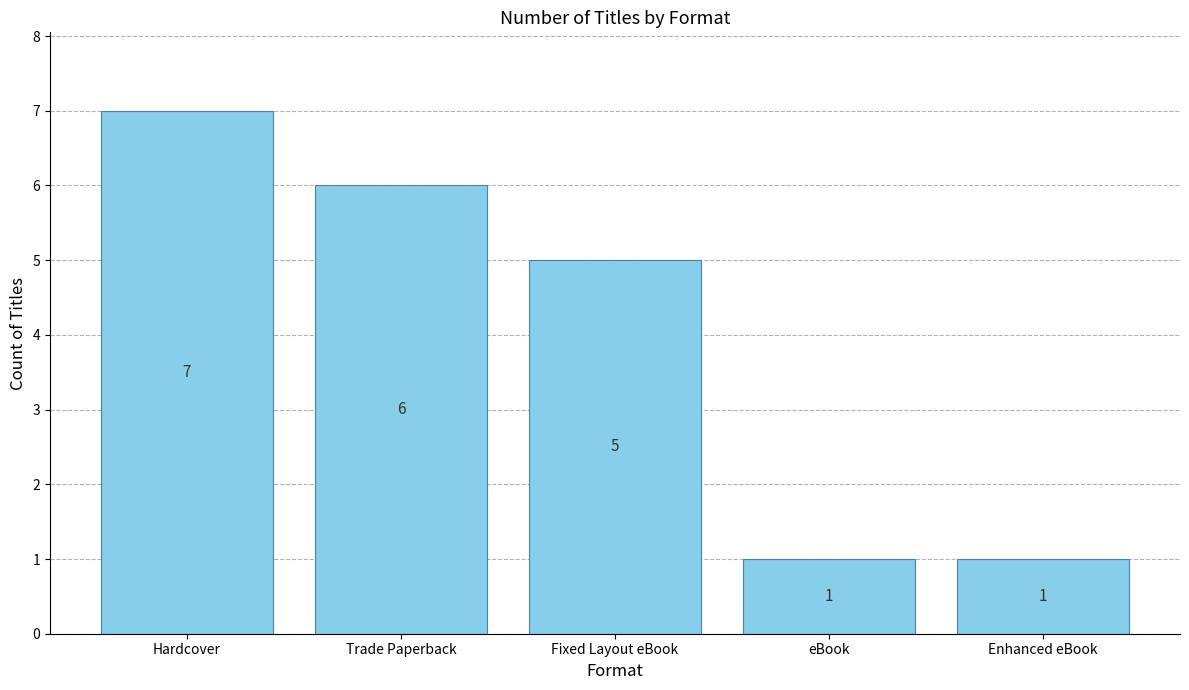

Count the number of categories in the chart.

5